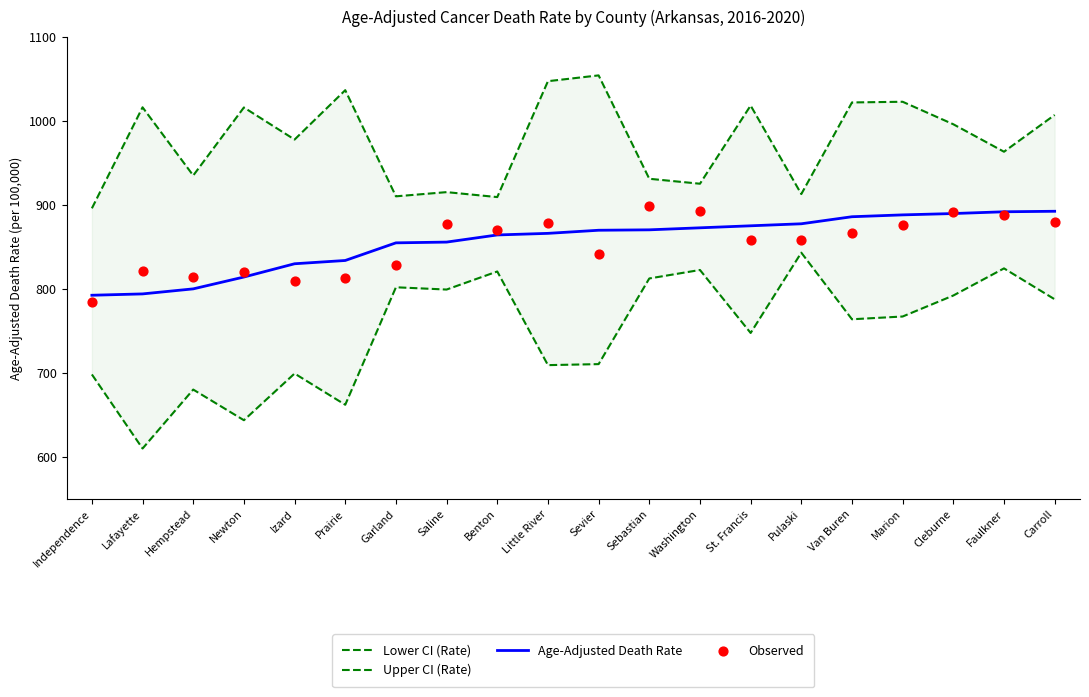

What are all the series names shown in the legend?

Lower CI (Rate), Upper CI (Rate), Age-Adjusted Death Rate, Observed